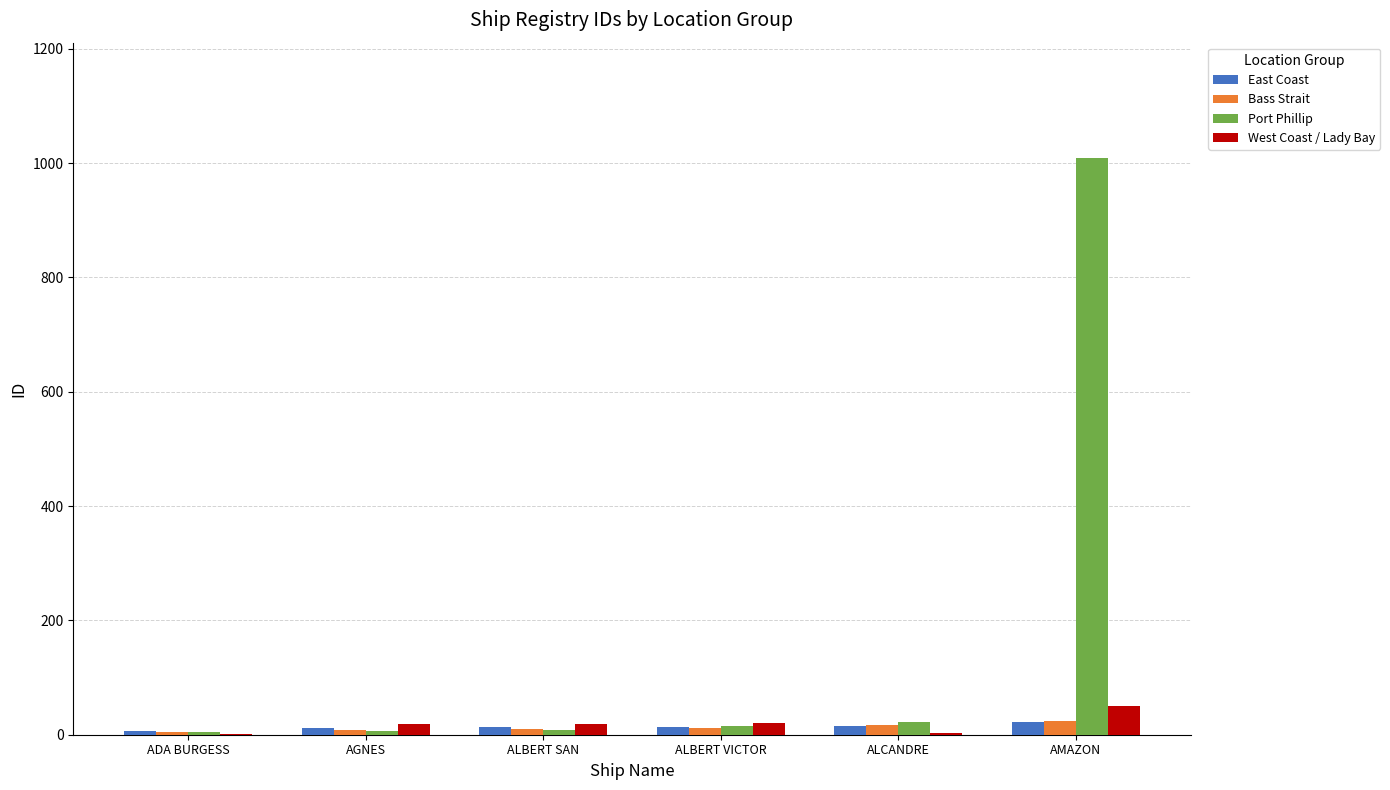

What is the sum of all Port Phillip values?

1066